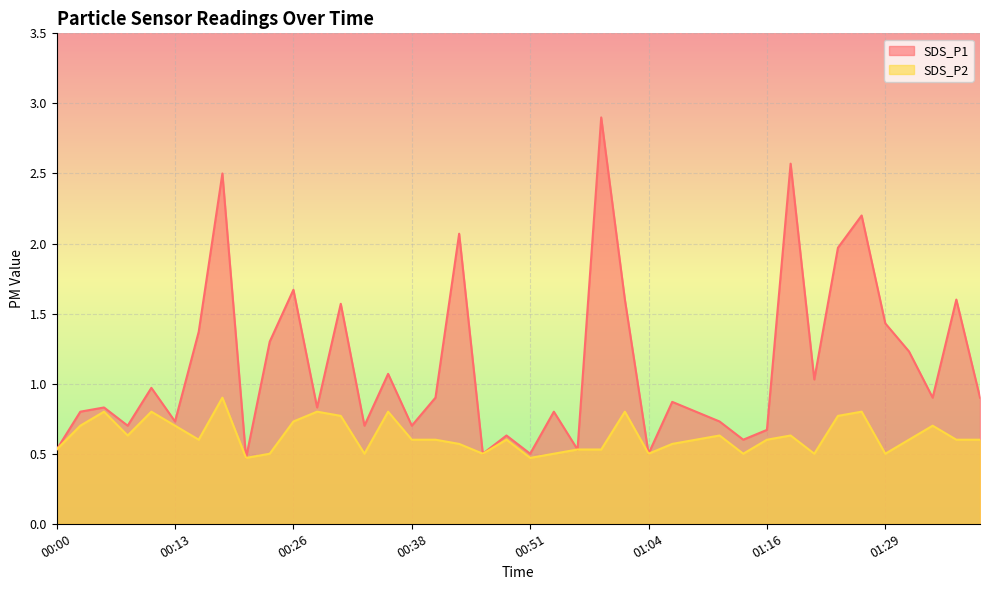

Rank the categories by SDS_P1 value from lowest to highest.

00:21, 00:46, 00:51, 01:04, 00:00, 00:56, 01:14, 00:49, 01:16, 00:08, 00:33, 00:38, 00:13, 01:11, 00:03, 00:54, 01:09, 00:05, 00:28, 01:06, 00:41, 01:34, 01:39, 00:10, 01:21, 00:36, 01:31, 00:23, 00:16, 01:29, 00:31, 01:01, 01:37, 00:26, 01:24, 00:44, 01:26, 00:18, 01:19, 00:59